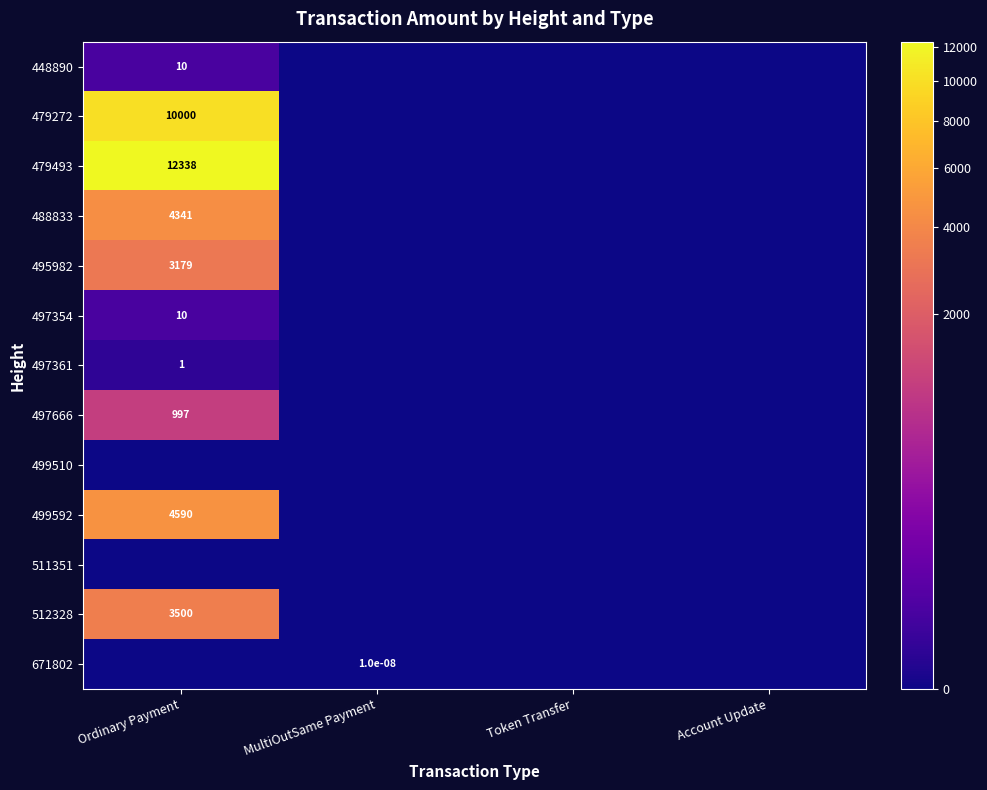

True or false: 448890 has a value of 6.9 at Ordinary Payment.

False